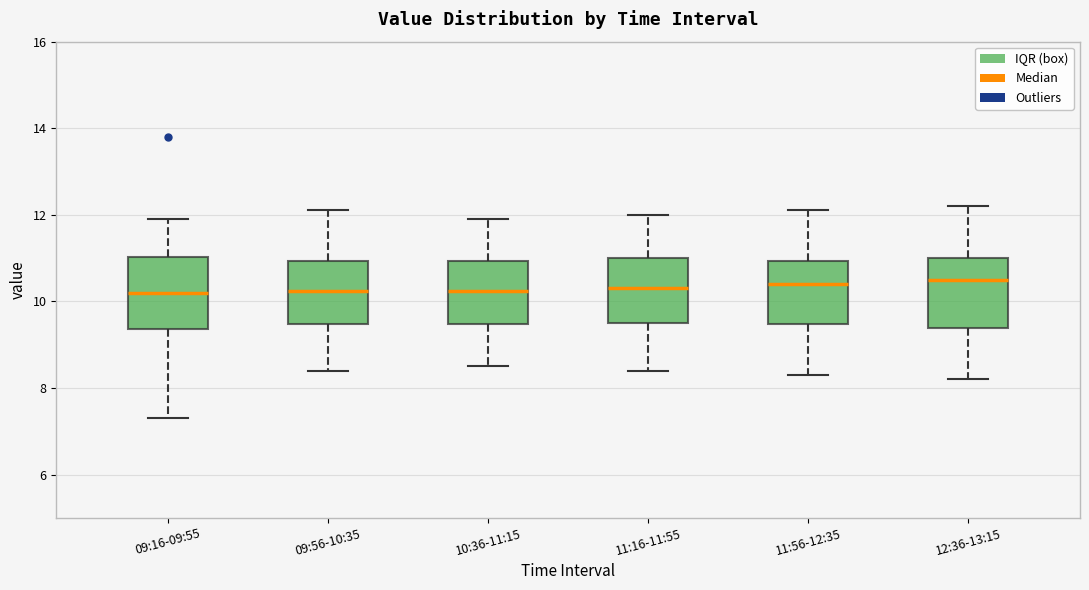

Reading left to right, read every box against the y-axis: the position of its median line, the range the box covers, and the ends of its whiskers. The values are not printed on the chart, so give them approximately, as read against the axis.

09:16-09:55: median 10.2, box 9.4 to 11.0, whiskers 7.4 to 12.0
09:56-10:35: median 10.2, box 9.4 to 11.0, whiskers 8.4 to 12.2
10:36-11:15: median 10.2, box 9.4 to 11.0, whiskers 8.6 to 12.0
11:16-11:55: median 10.4, box 9.6 to 11.0, whiskers 8.4 to 12.0
11:56-12:35: median 10.4, box 9.4 to 11.0, whiskers 8.4 to 12.2
12:36-13:15: median 10.6, box 9.4 to 11.0, whiskers 8.2 to 12.2